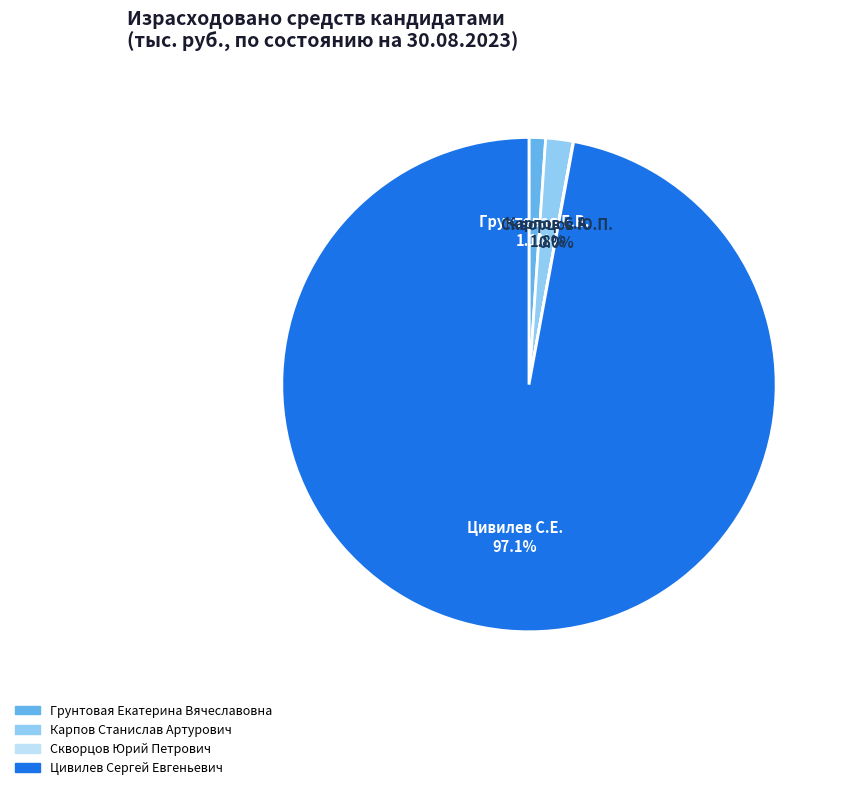

Between Грунтовая Екатерина Вячеславовна and Карпов Станислав Артурович, which is larger?

Карпов Станислав Артурович